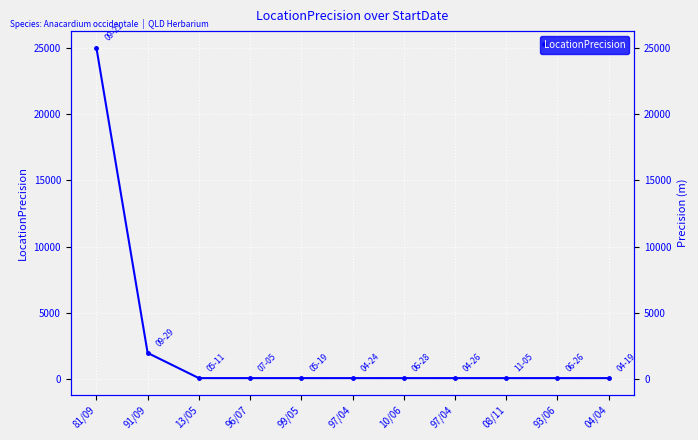

How many categories are shown in the chart?

11